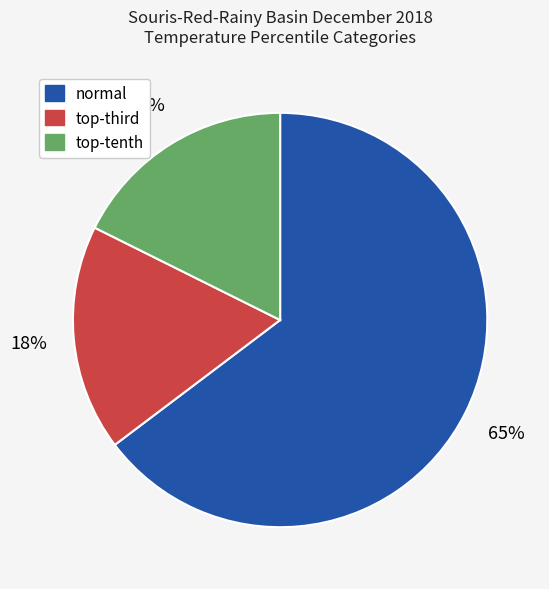

What is the majority slice?

normal